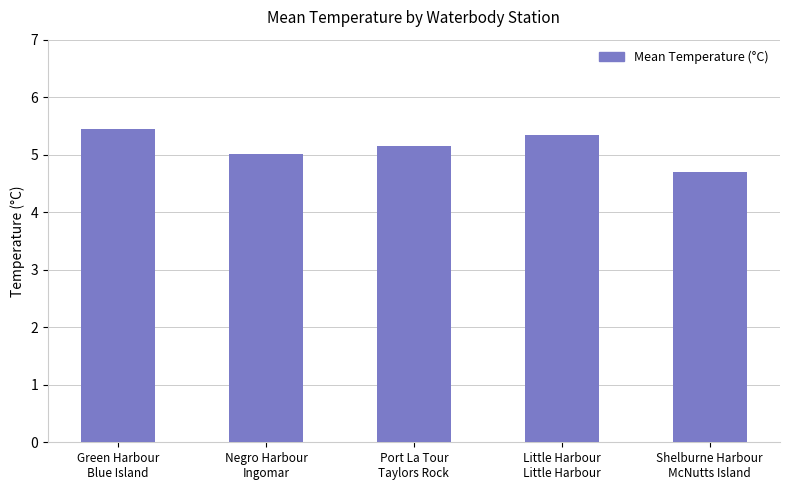

What is the ratio of the value at Little Harbour
Little Harbour to the value at Green Harbour
Blue Island?

1.0